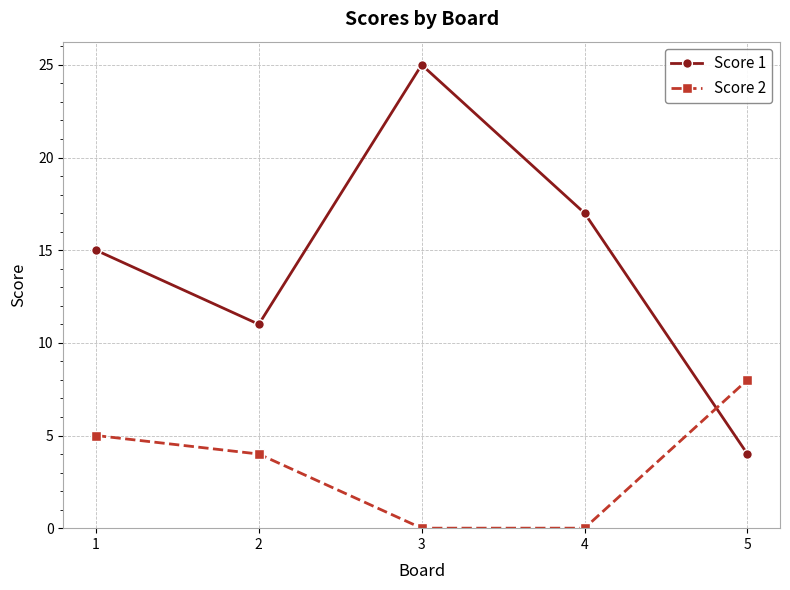

How many intersections are there between Score 1 and Score 2?

1